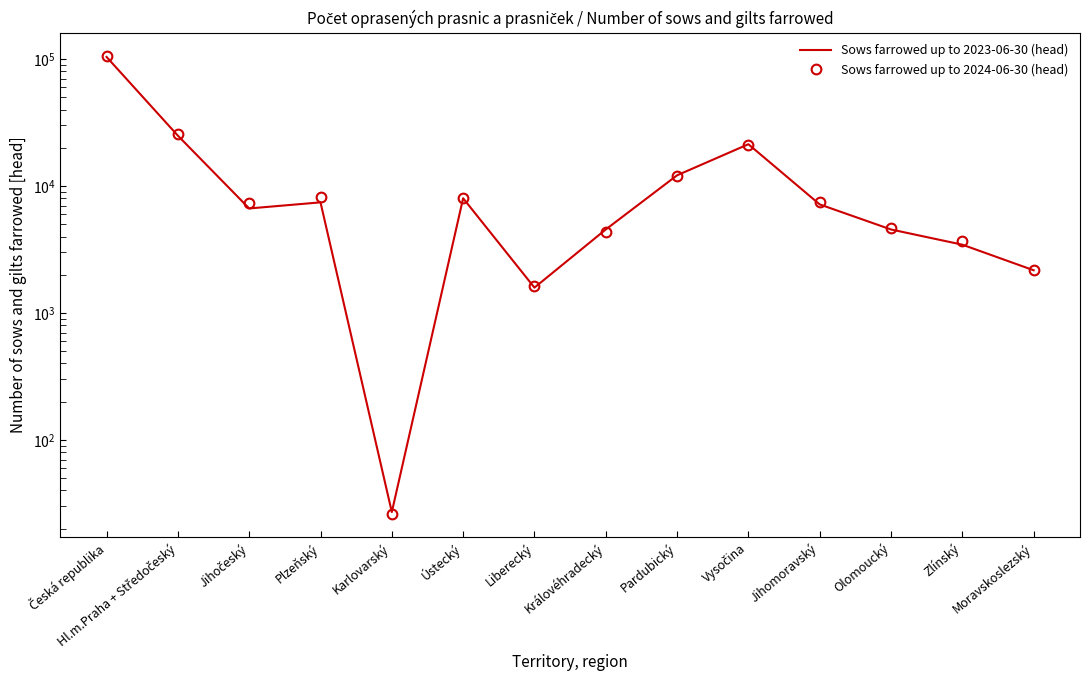

True or false: Sows farrowed up to 2024-06-30 (head) has a value of 6737 at Královéhradecký.

False